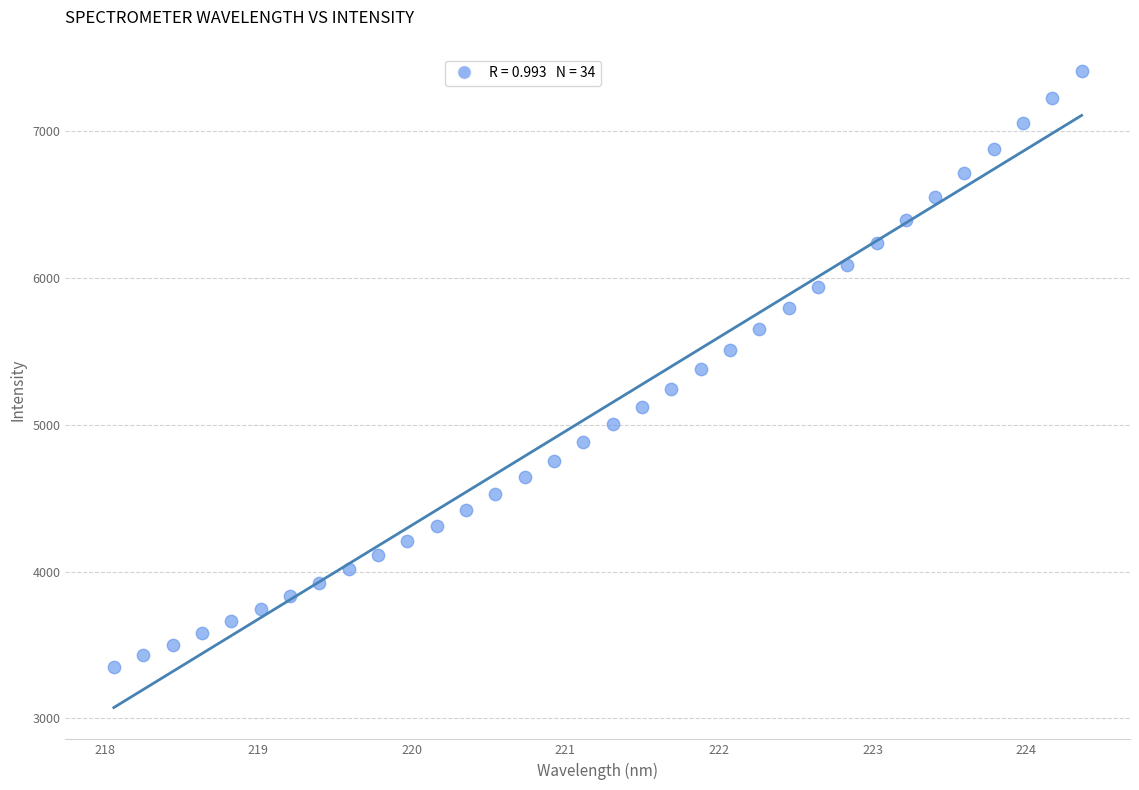

What is the range of X values (max minus min)?

6.3